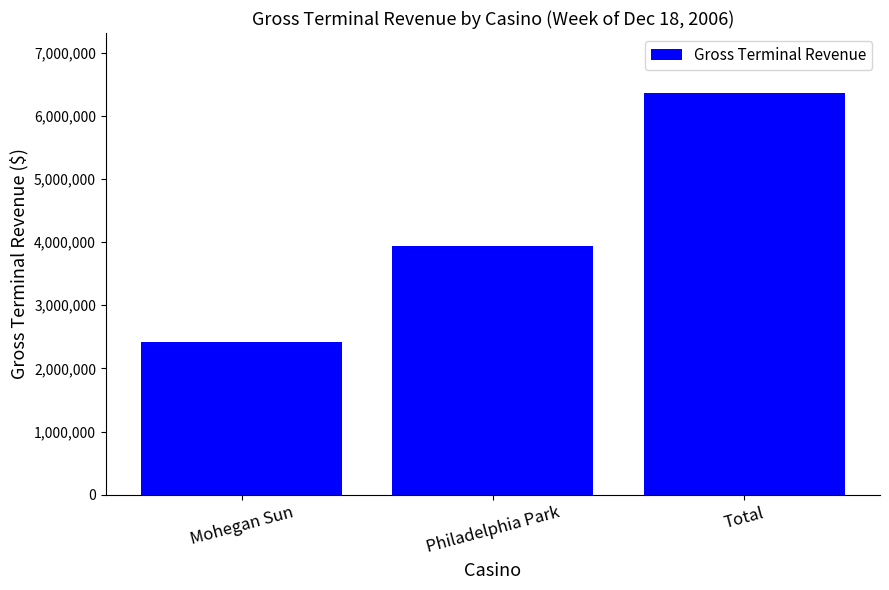

What is the difference between the maximum and second lowest values?

2413804.4